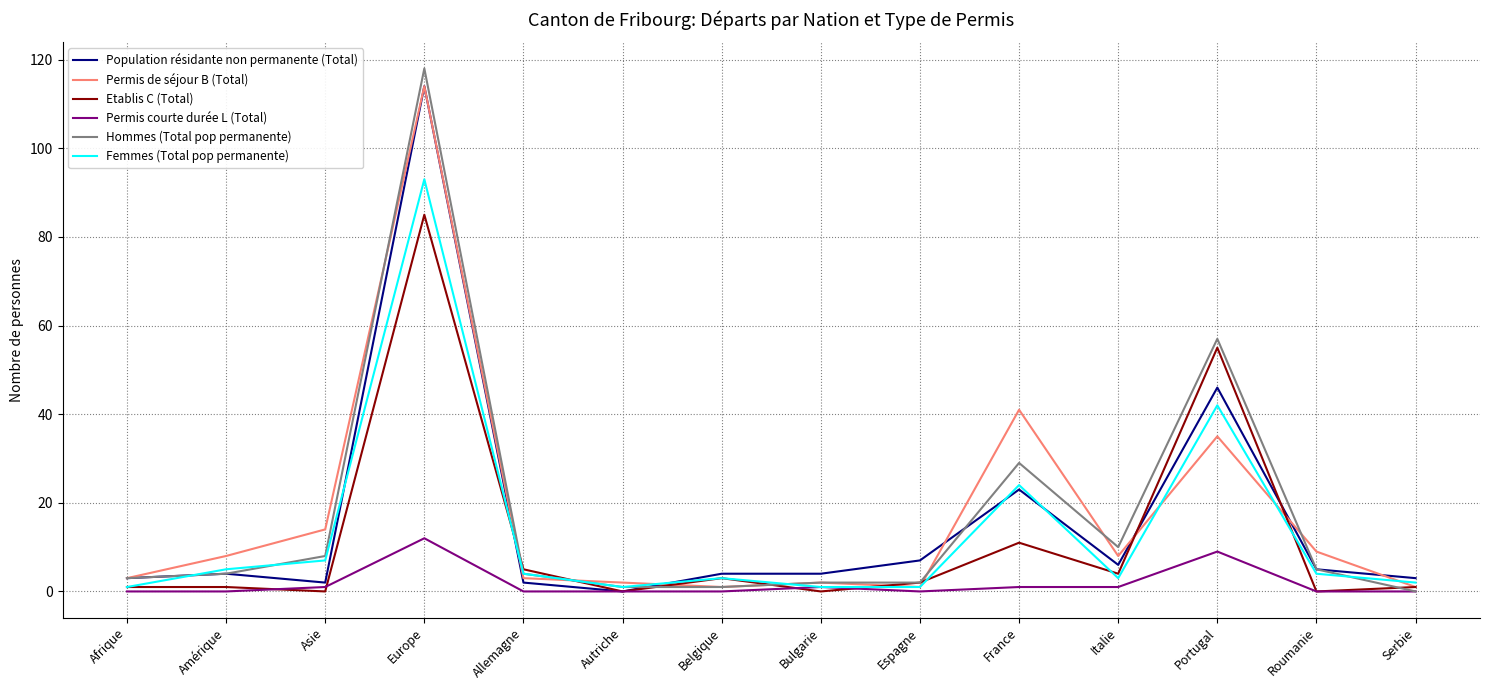

Is the value of Hommes (Total pop permanente) at Roumanie greater than the value of Population résidante non permanente (Total) at Allemagne?

Yes